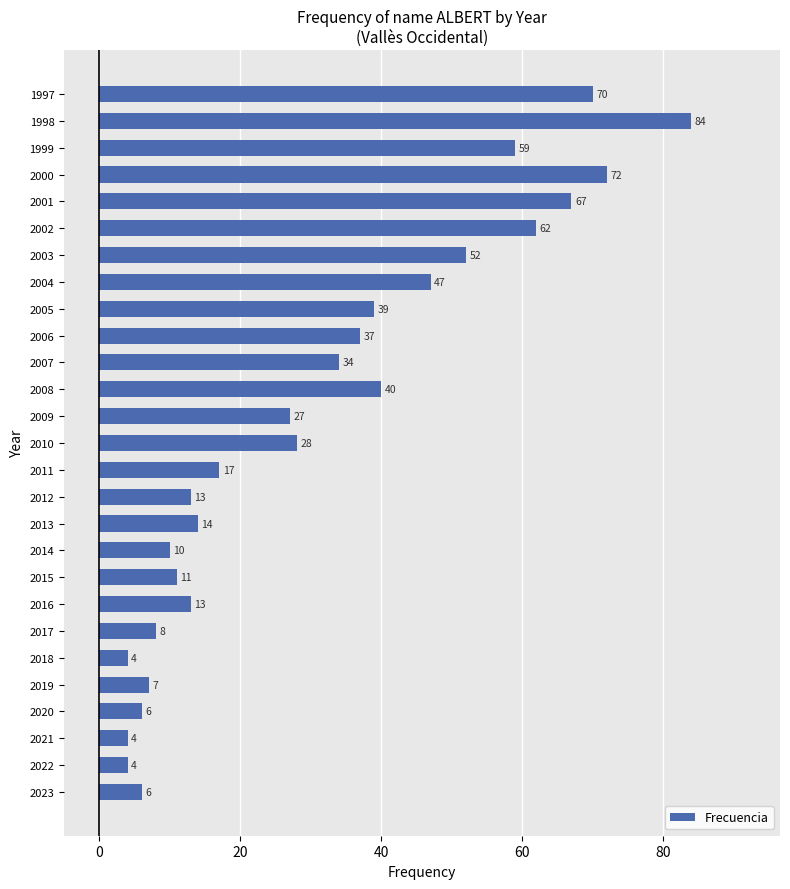

How many categories are shown in the chart?

27